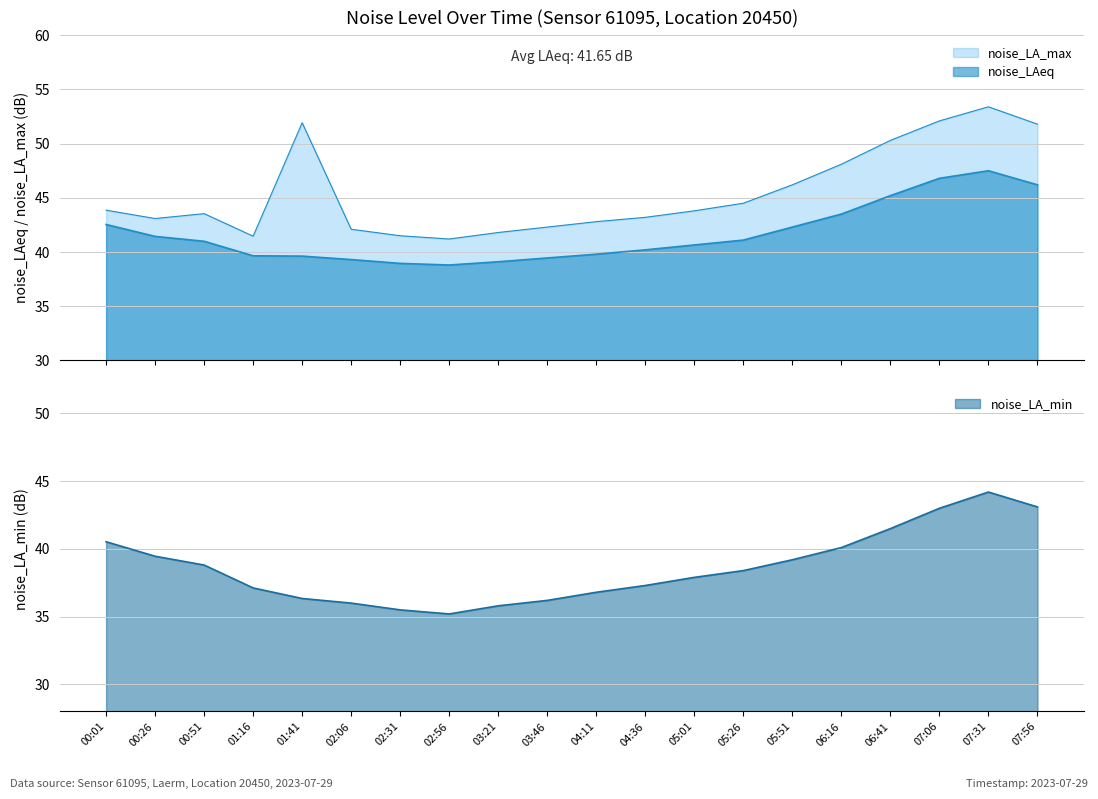

At how many categories does at least one series exceed 41?

20